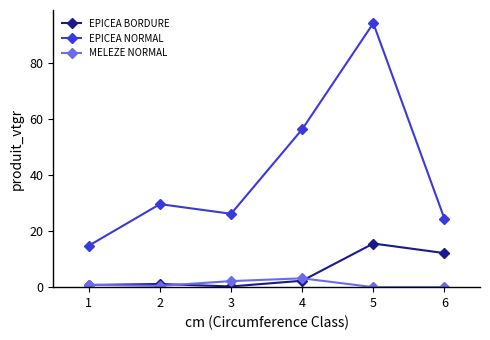

At how many categories does at least one series exceed 92?

1